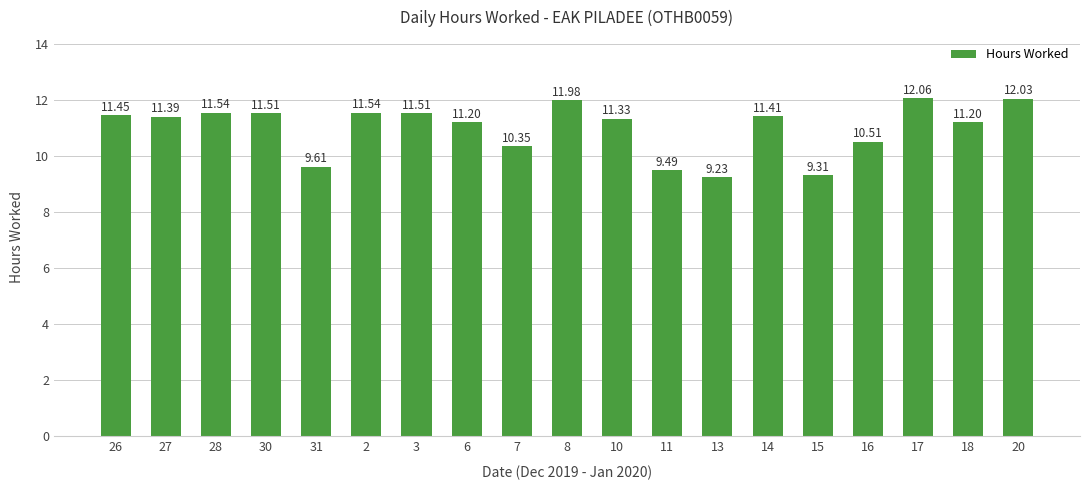

What is the change in value from 3 to 16?

-1.0